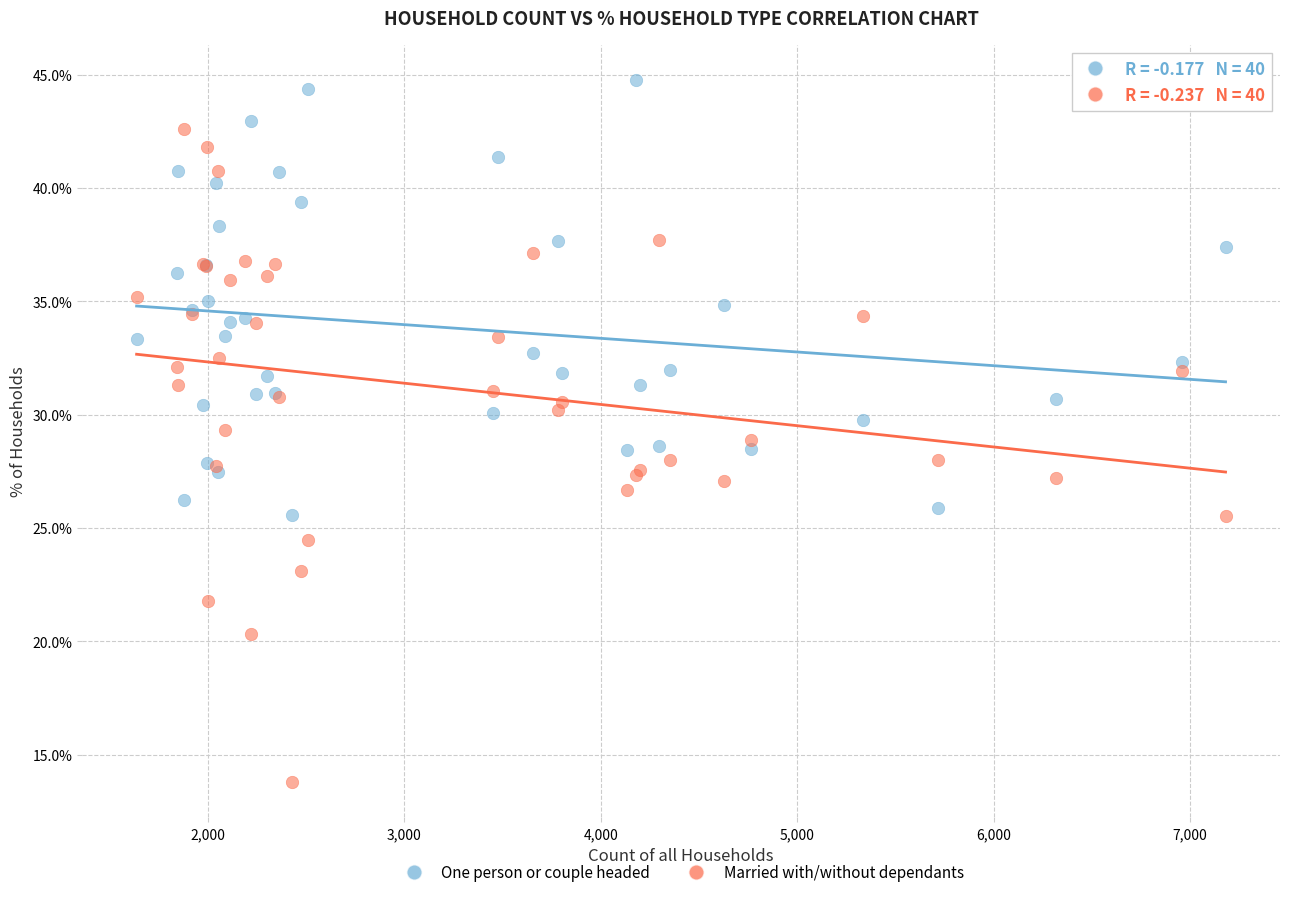

What is the X range (max minus min) for the scatter plot?

5544.0